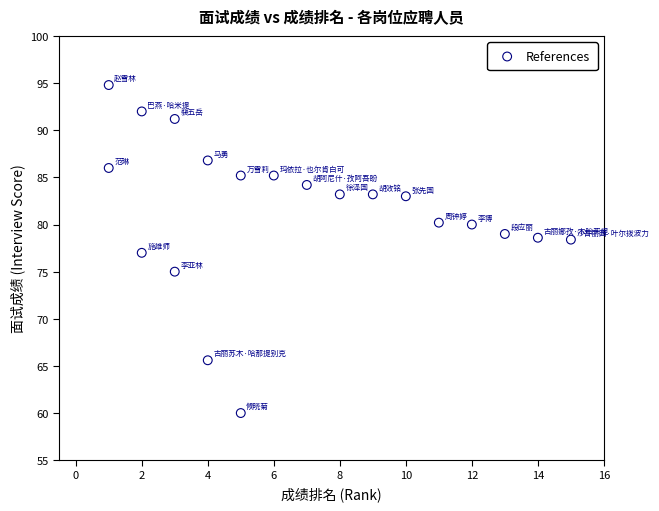

What is the range of X values (max minus min)?

14.0